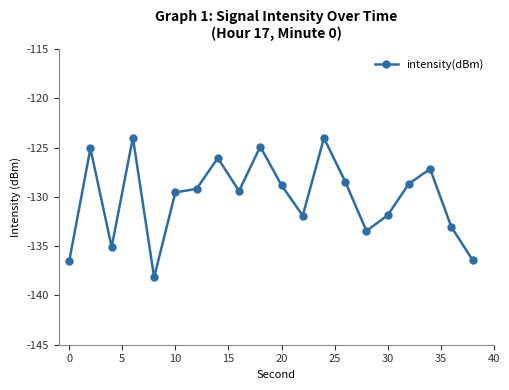

What is the difference between the maximum and second lowest values?

12.5